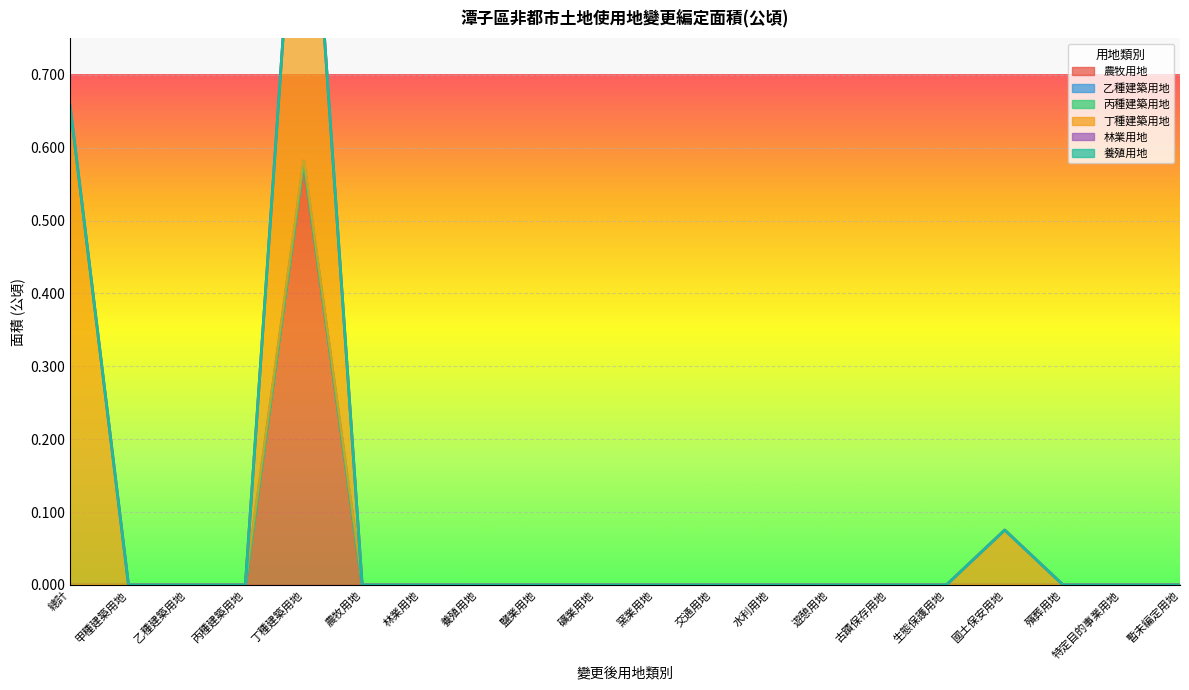

The value of 丙種建築用地 at 窯業用地 is 0.0. True or false?

True